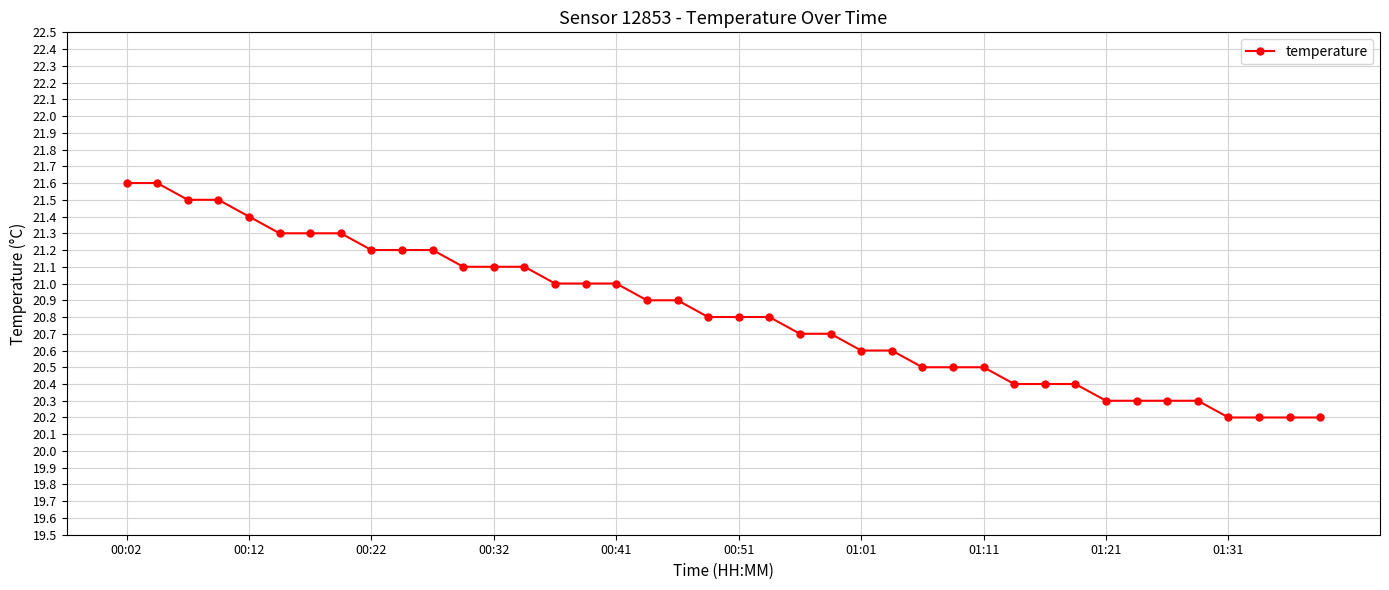

Does the chart have visible grid lines?

Yes